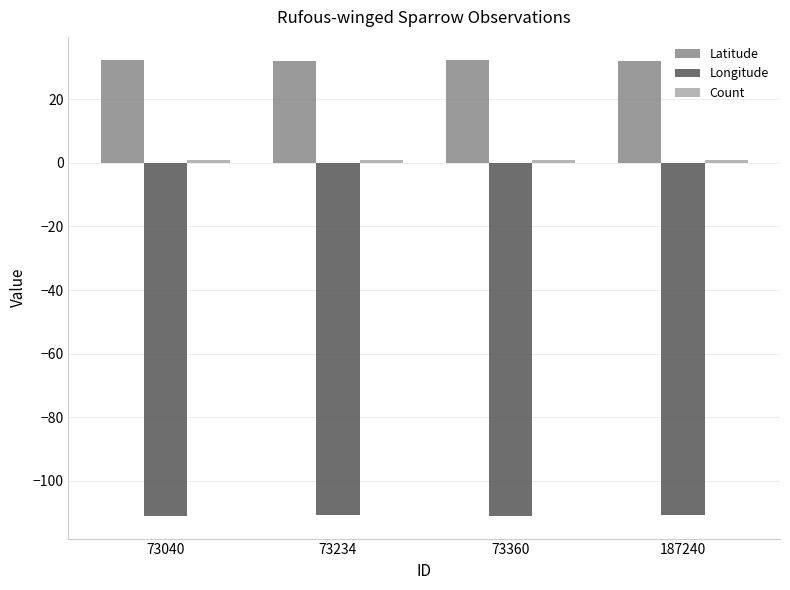

Is it true that Longitude equals -26.0 at 187240?

False